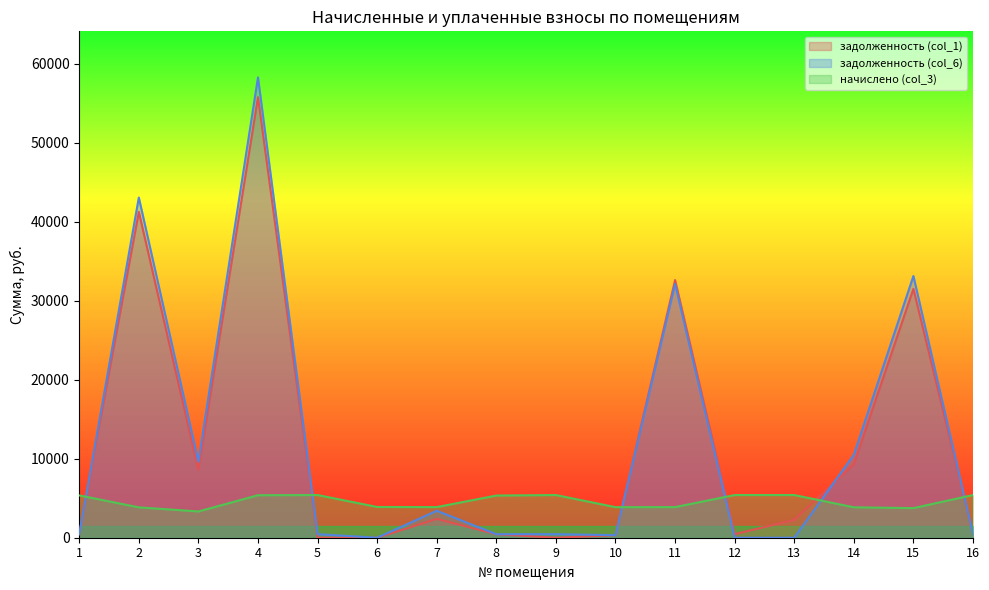

Count the number of categories in the chart.

16